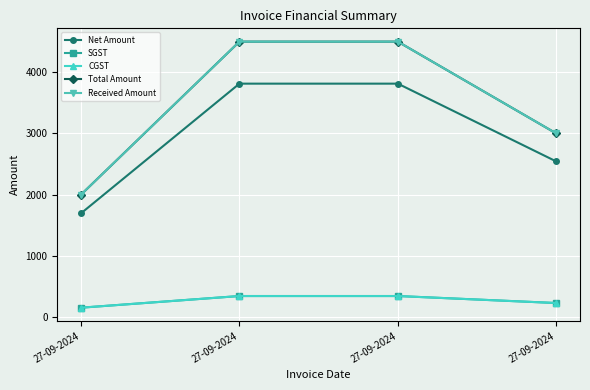

Reading left to right, transcribe all the data shown in this chart.

Net Amount: 27-09-2024=1694.9	27-09-2024=3813.6	27-09-2024=3813.6	27-09-2024=2542.4
SGST: 27-09-2024=152.5	27-09-2024=343.2	27-09-2024=343.2	27-09-2024=228.8
CGST: 27-09-2024=152.5	27-09-2024=343.2	27-09-2024=343.2	27-09-2024=228.8
Total Amount: 27-09-2024=2000.0	27-09-2024=4500.0	27-09-2024=4500.0	27-09-2024=3000.0
Received Amount: 27-09-2024=2000.0	27-09-2024=4500.0	27-09-2024=4500.0	27-09-2024=3000.0